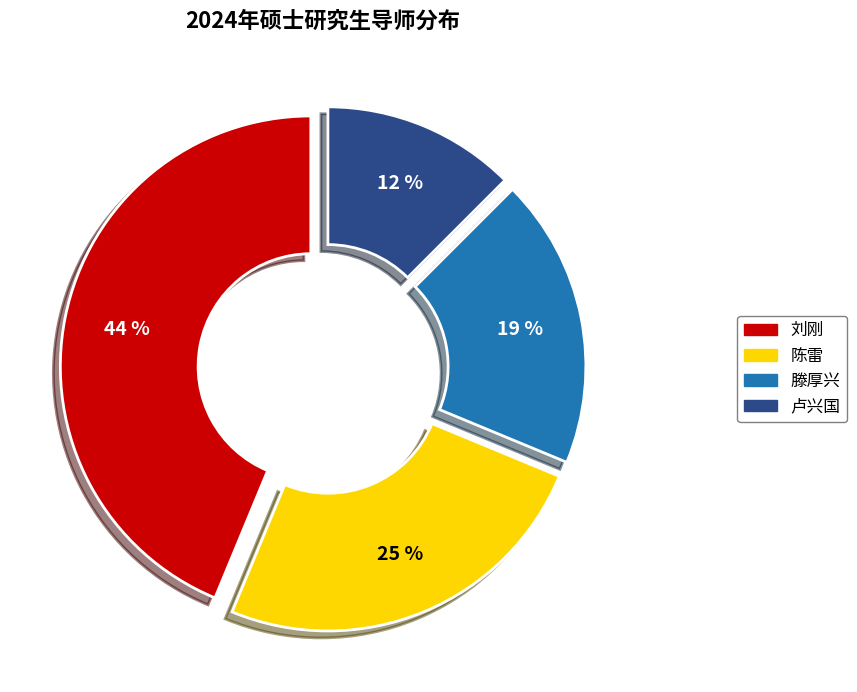

Between 滕厚兴 and 卢兴国, which is larger?

滕厚兴